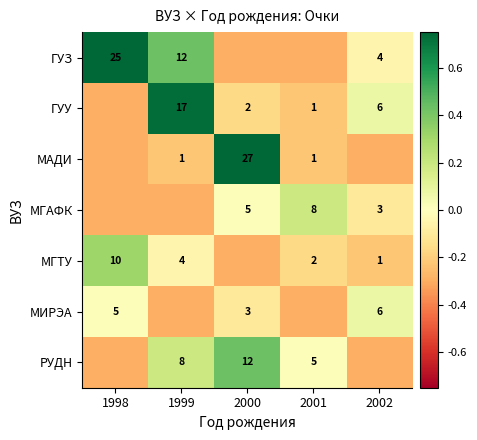

Where is ГУУ nearest to the value 0?

2002